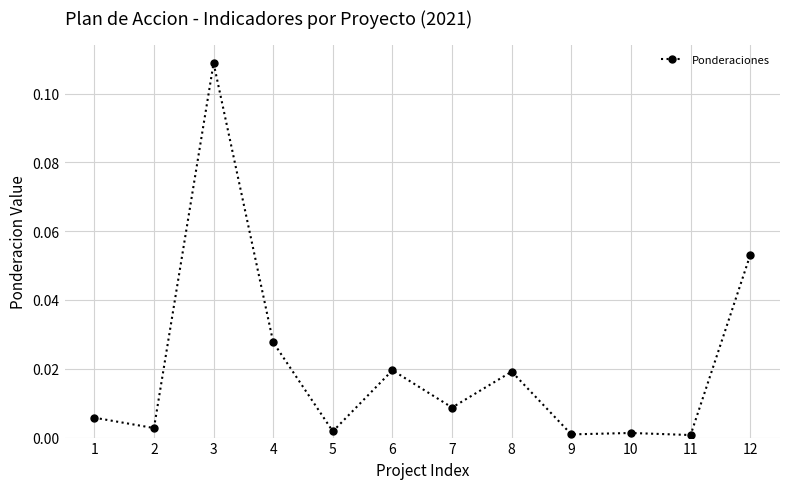

Which has a higher value, 2 or 12?

12